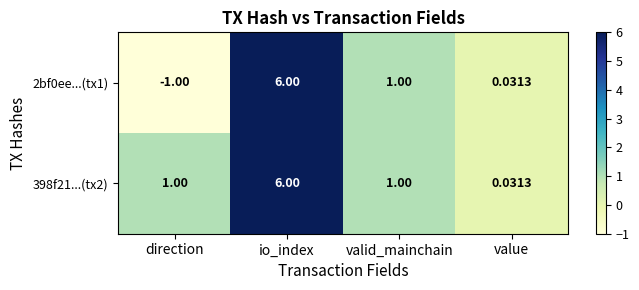

Rank the categories by 2bf0ee...(tx1) value from highest to lowest.

io_index, valid_mainchain, value, direction